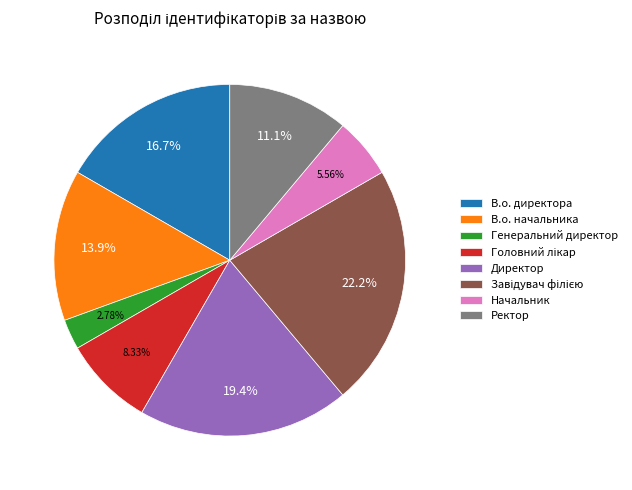

To the nearest percent, what portion does Директор represent?

19%